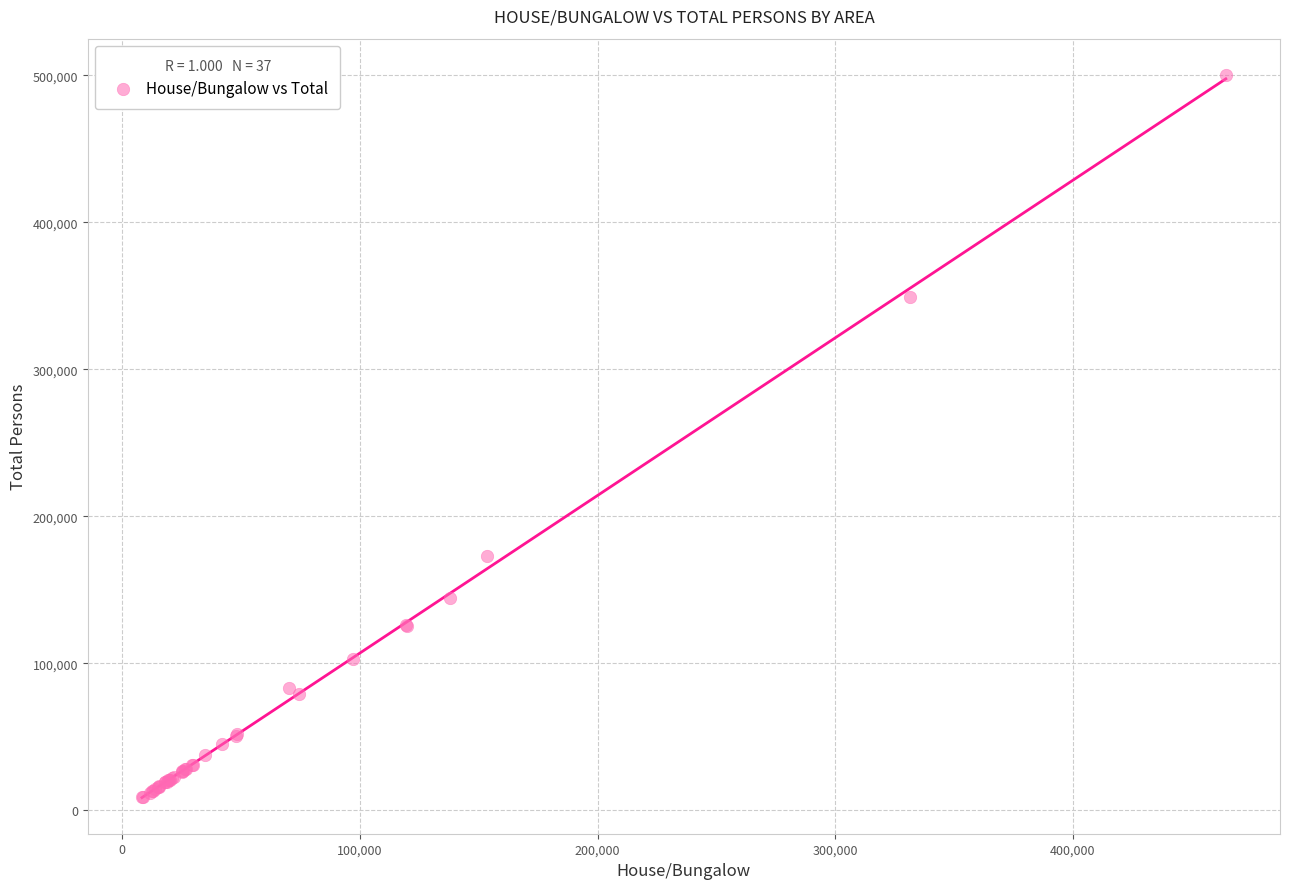

What Y value in the scatter plot is closest to 254586?

172992